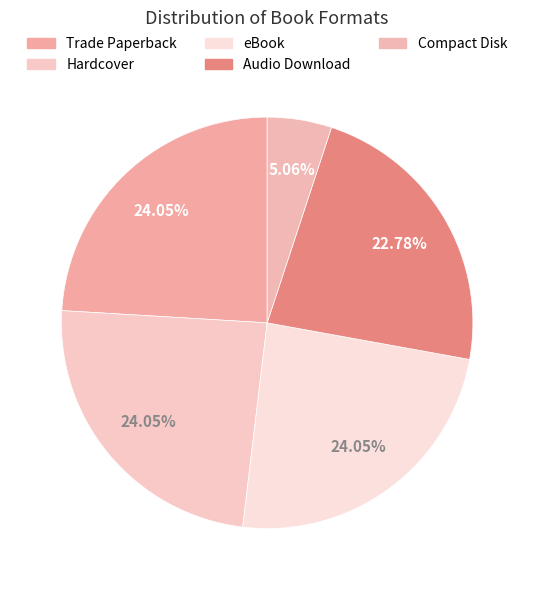

How many segments does this pie chart have?

5